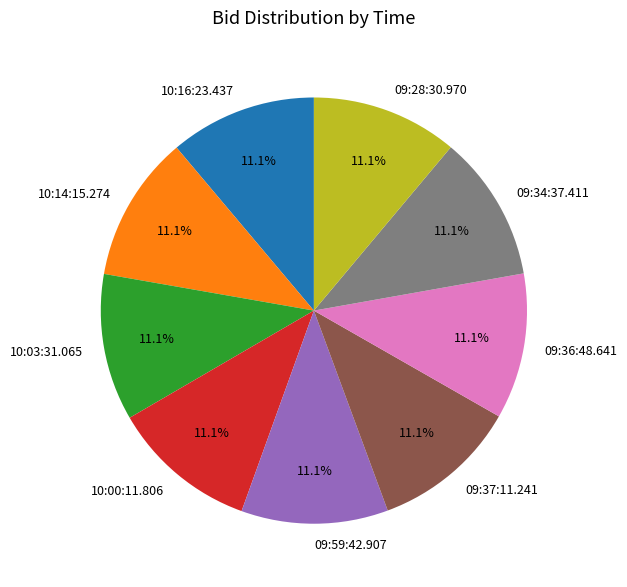

Is 09:36:48.641 the majority of the pie?

No